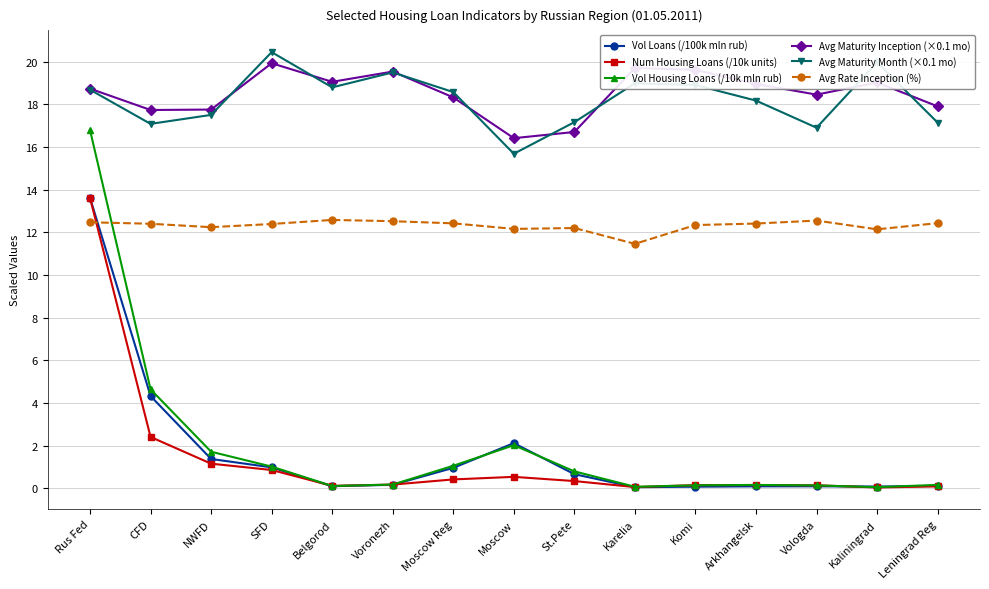

Is it true that Avg Rate Inception (%) equals 12.2 at Moscow?

True